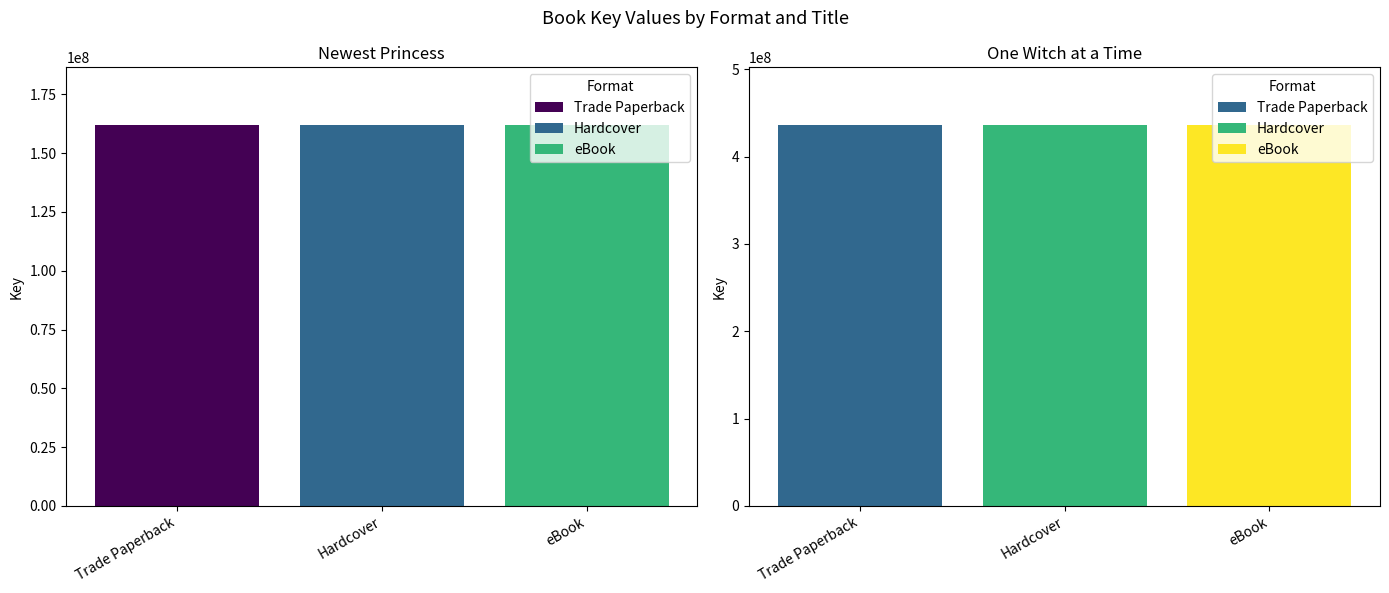

Which series has the largest range (max minus min)?

Newest Princess